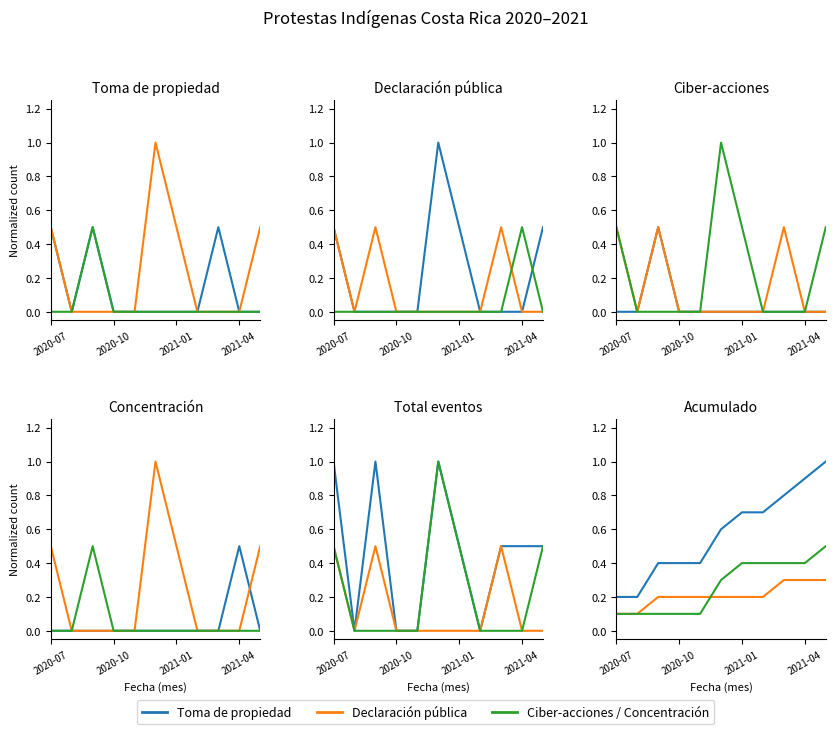

Does the chart have visible grid lines?

No